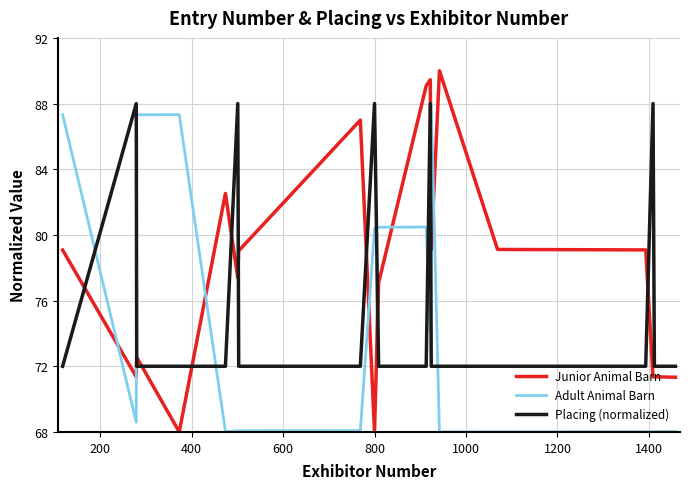

What is the difference between the maximum and minimum values in the Junior Animal Barn series?

22.0